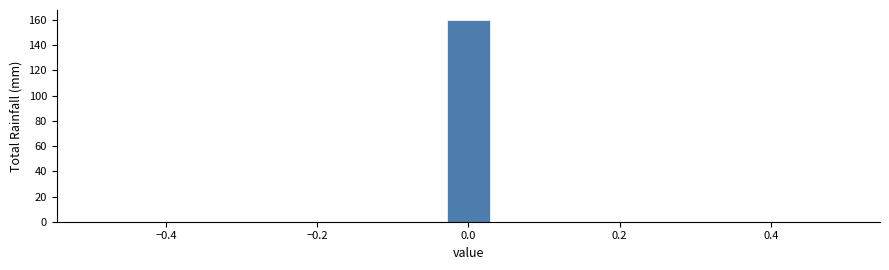

Around what value on the x-axis is the tallest bar? Give the approximate position of its centre, as read against the axis.

0.00